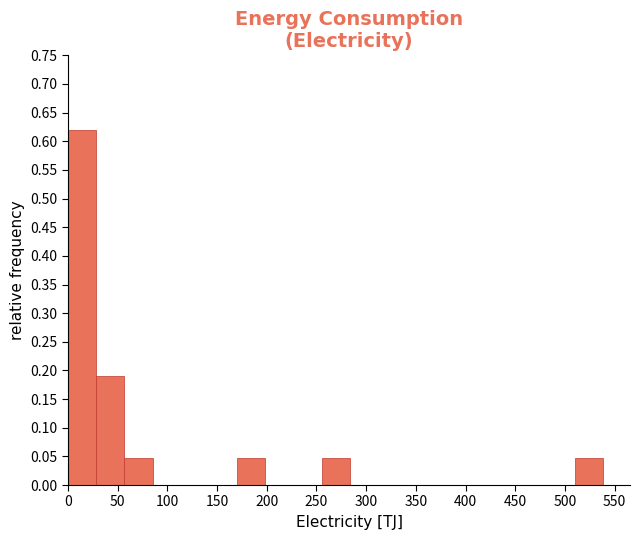

Reading left to right, list every bar in this chart as the range it spans on the x-axis followed by its height. Neither the bar edges nor the heights are printed on the chart, so give them approximately, as read against the axes.

0 to 30: 0.62
30 to 55: 0.19
55 to 85: 0.05
85 to 115: 0
115 to 140: 0
140 to 170: 0
170 to 200: 0.05
200 to 225: 0
225 to 255: 0
255 to 285: 0.05
285 to 310: 0
310 to 340: 0
340 to 370: 0
370 to 395: 0
395 to 425: 0
425 to 455: 0
455 to 480: 0
480 to 510: 0
510 to 540: 0.05